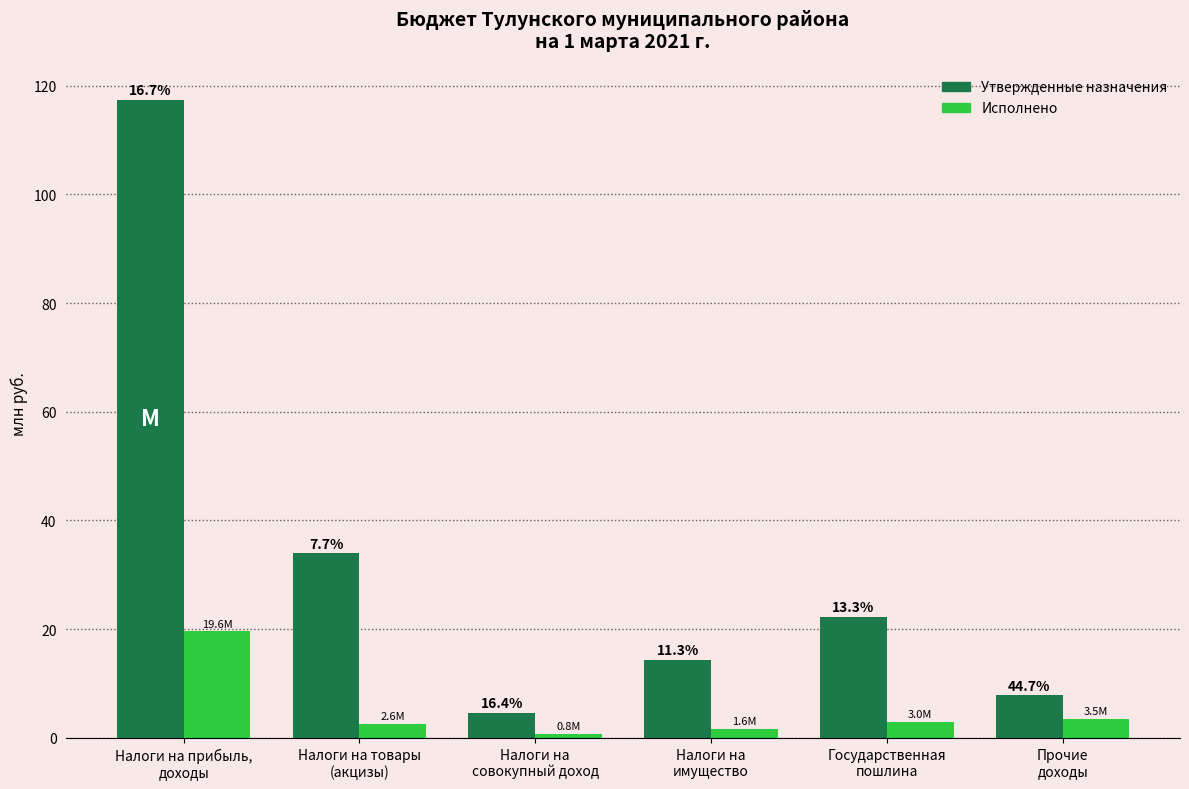

At Налоги на
совокупный доход, list the series in order from smallest to largest.

Исполнено, Утвержденные назначения